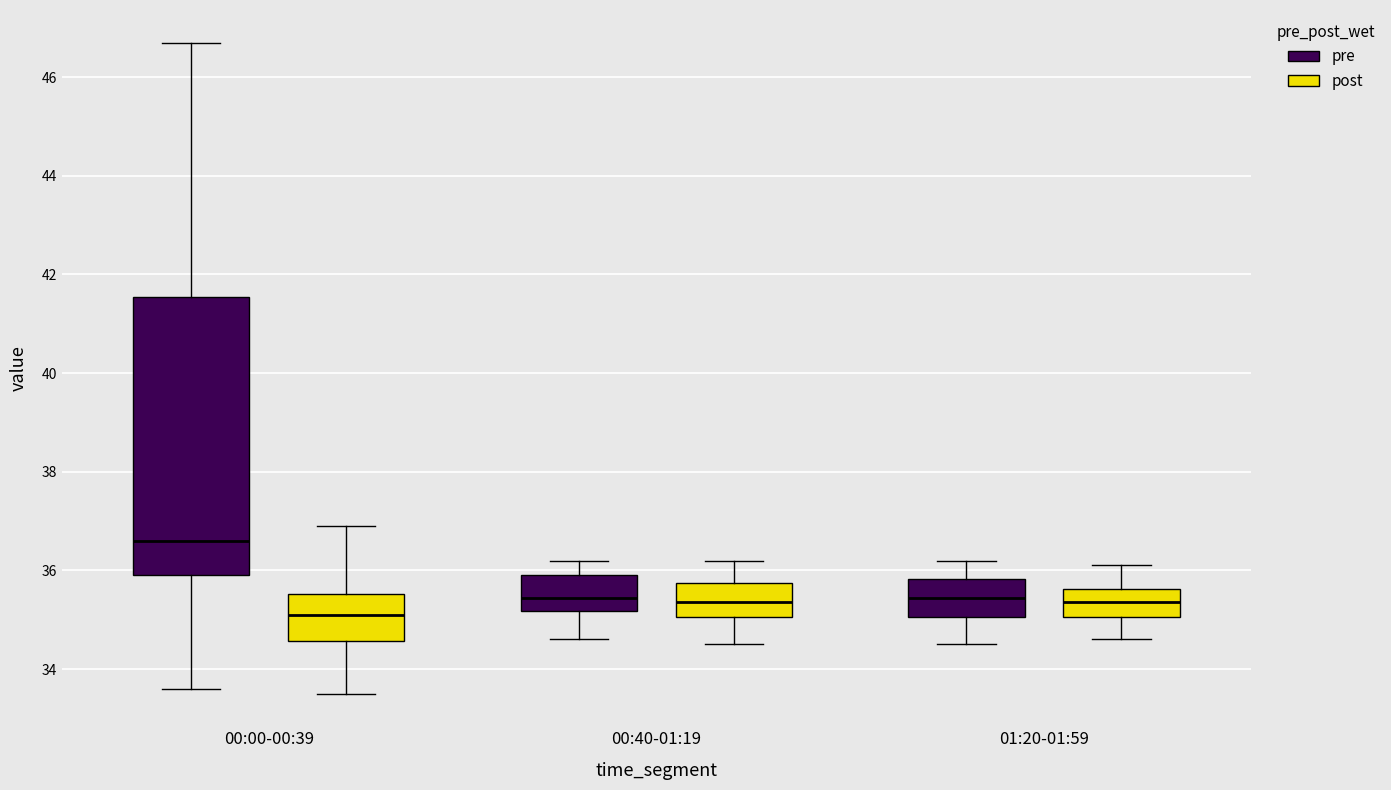

Where does the lower whisker of the box for 01:20-01:59 (pre) end on the y-axis? The values are not printed on the chart, so give them approximately, as read against the axis.

34.6